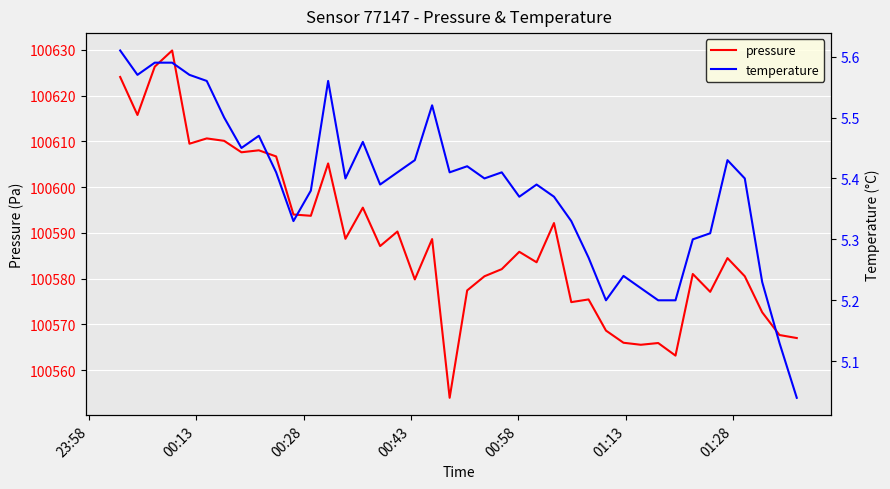

What is the lowest value of the pressure series?

100554.0